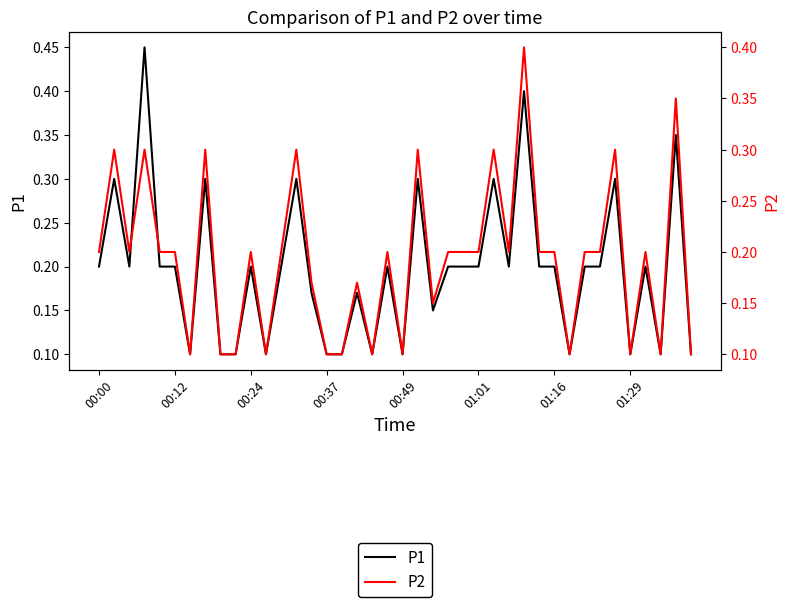

What is the average value of the P2 series?

0.2